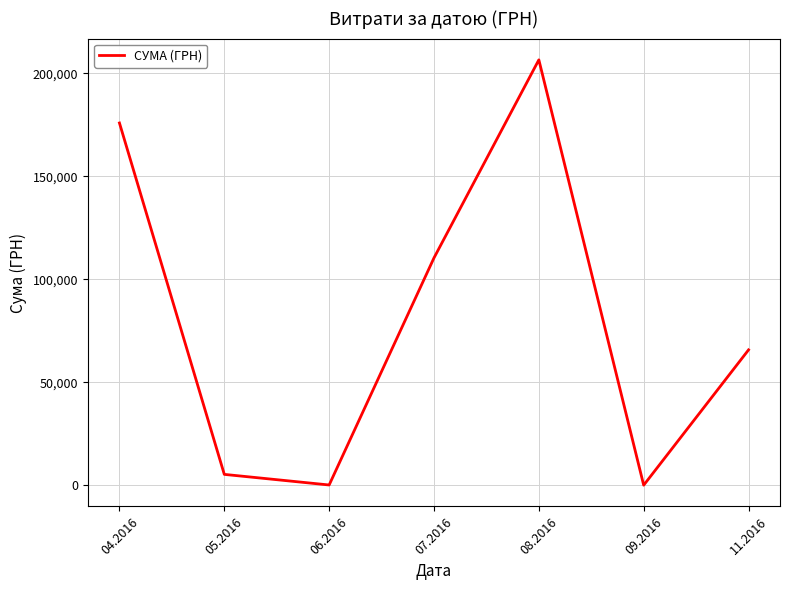

The value at 08.2016 is 206631.6. True or false?

True